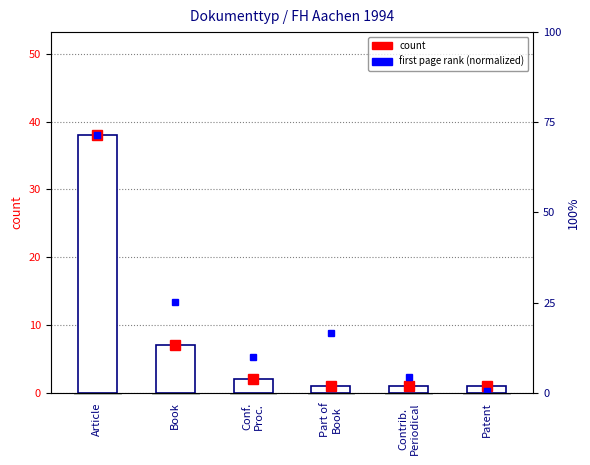

Reading left to right, transcribe all the data shown in this chart.

Article=38	Book=7	Conf.
Proc.=2	Part of
Book=1	Contrib.
Periodical=1	Patent=1